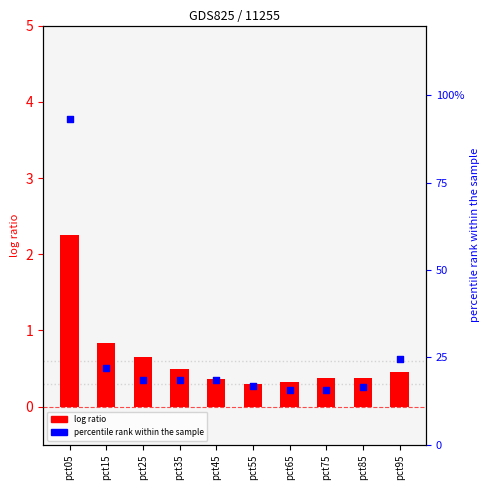

At which category is the sum across all series the highest?

pct05